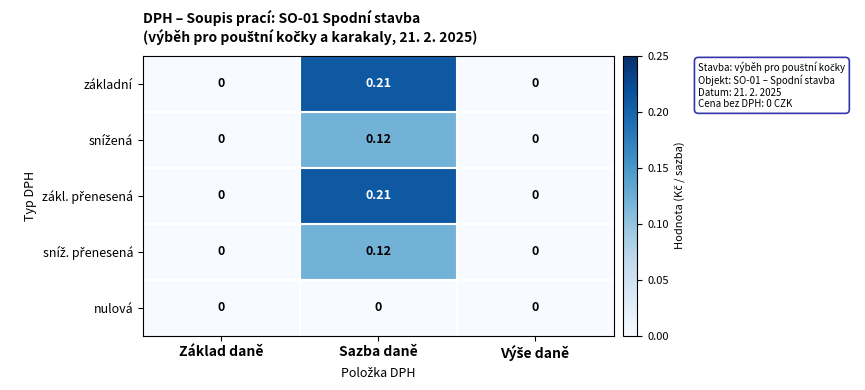

At which category is the sum across all series the highest?

Sazba daně